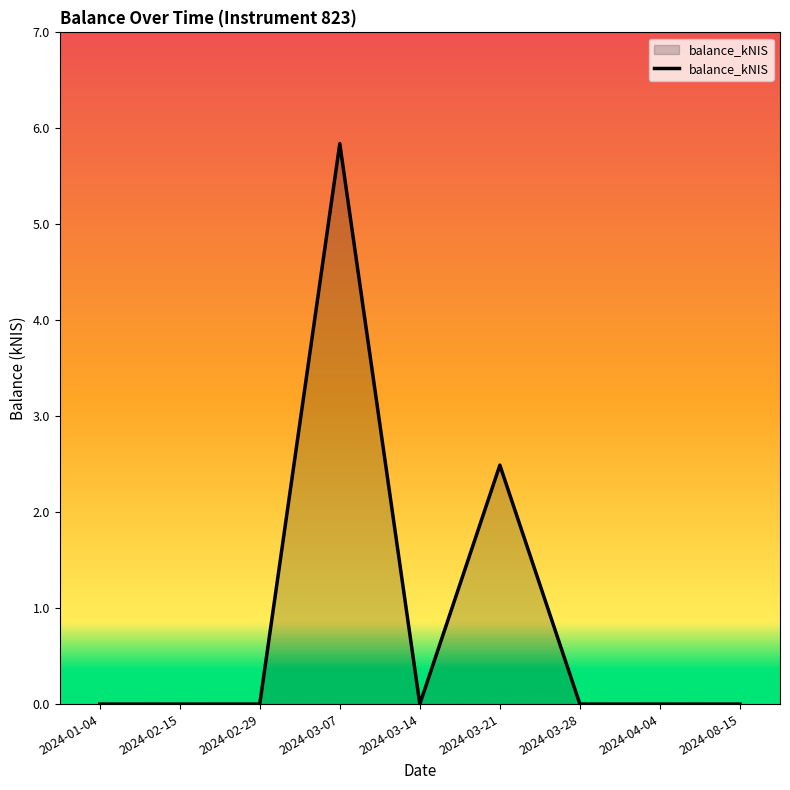

Does the chart display data point markers on the line(s)?

No